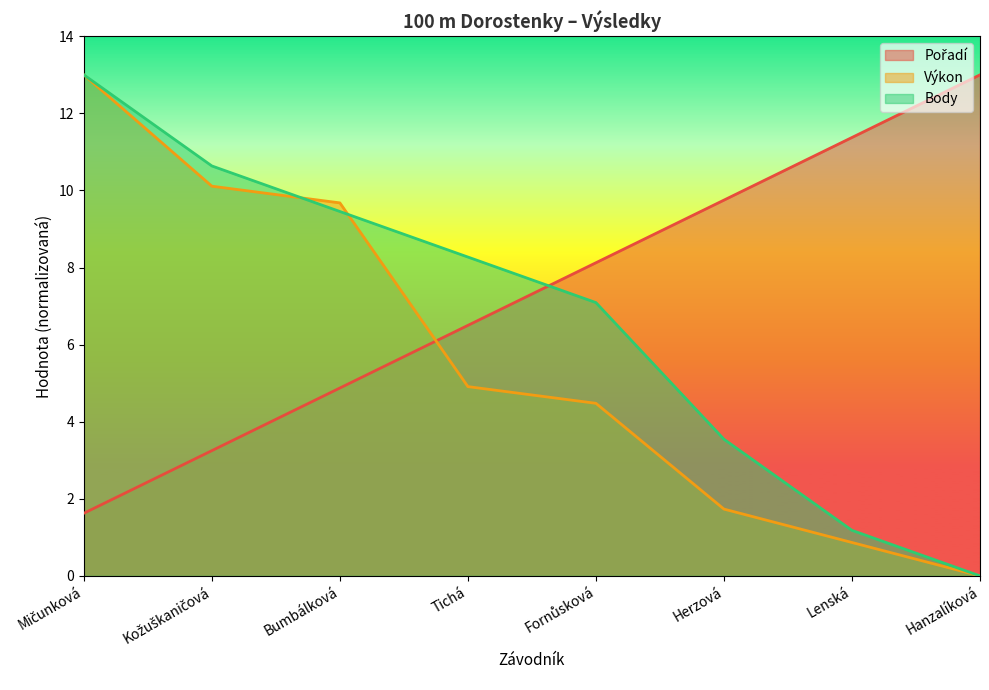

At Kožuškaničová, list the series in order from smallest to largest.

Pořadí, Výkon, Body